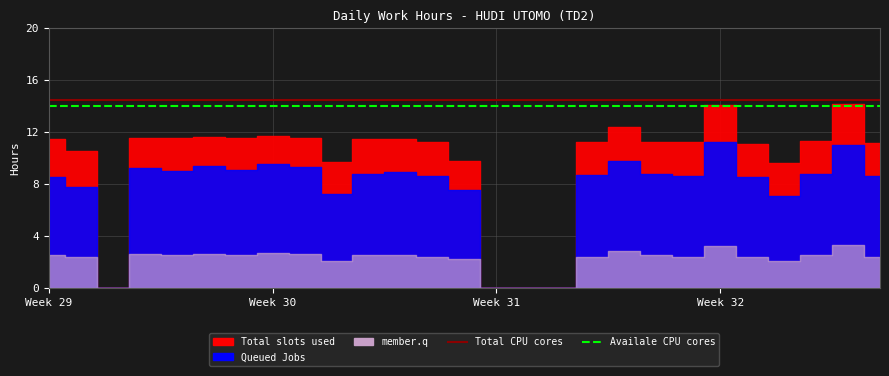

Between 19 and 4, which is larger?

19